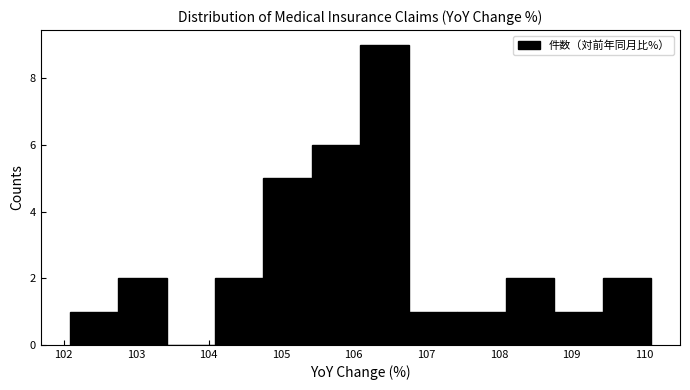

Which range on the x-axis has the tallest bar?

106.1 to 106.8